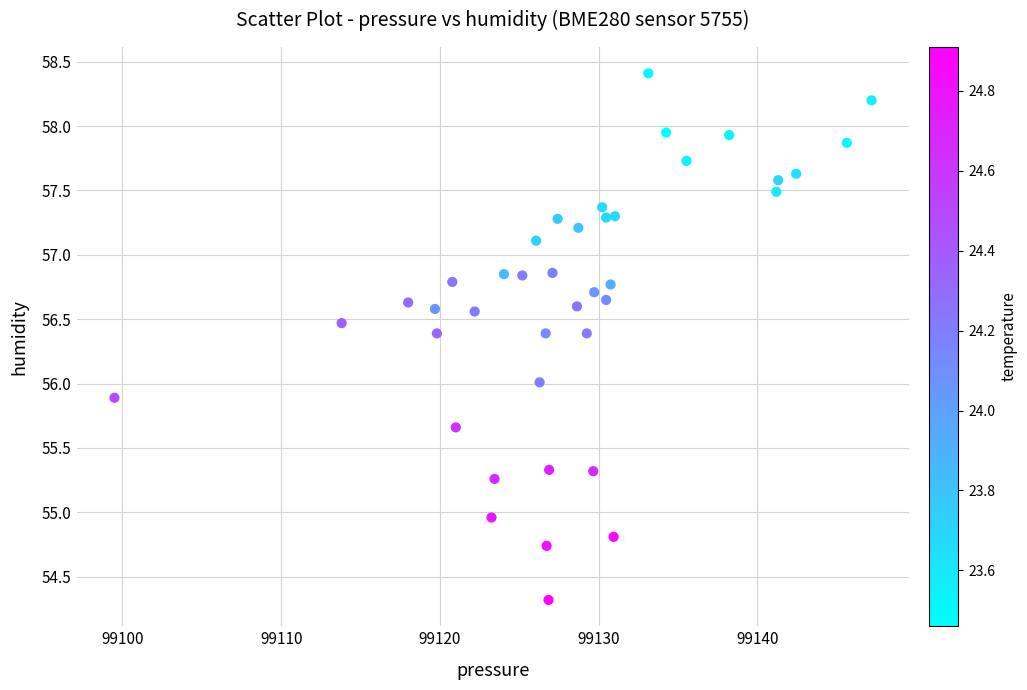

What is the range of X values (max minus min)?

47.7